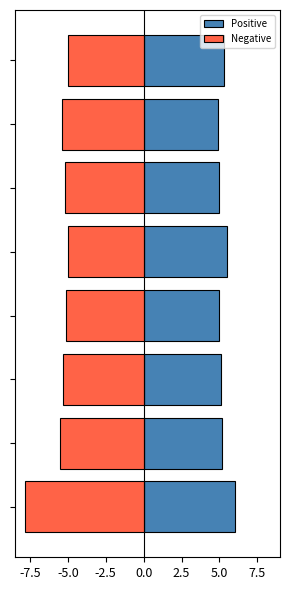

What is the difference between the second highest and second lowest values in the Positive series?

0.5